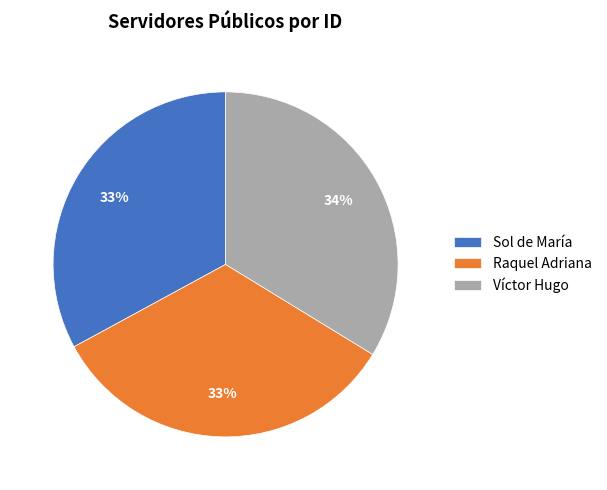

Is there any slice that represents more than half of the pie?

No